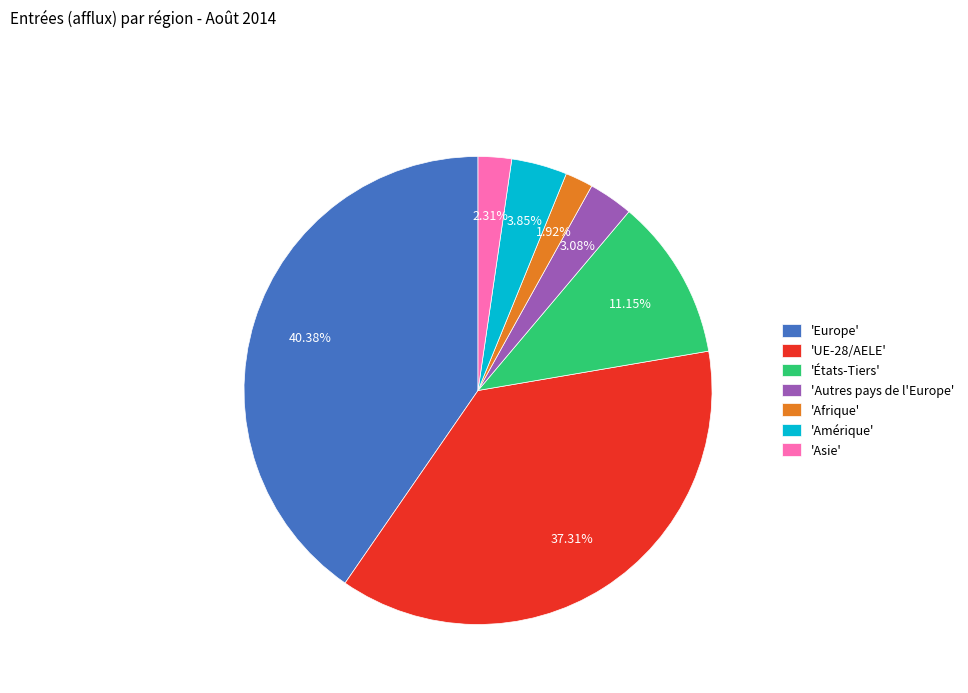

Is the sum of 'Afrique' and 'UE-28/AELE' greater than half?

No